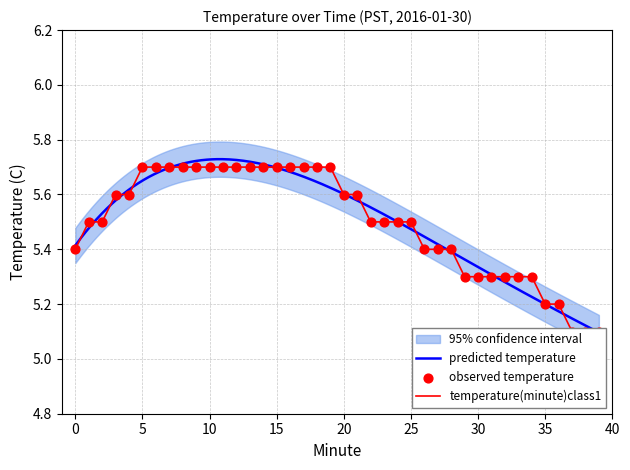

Approximately how many times larger is the value at 24 compared to 32?

1.0